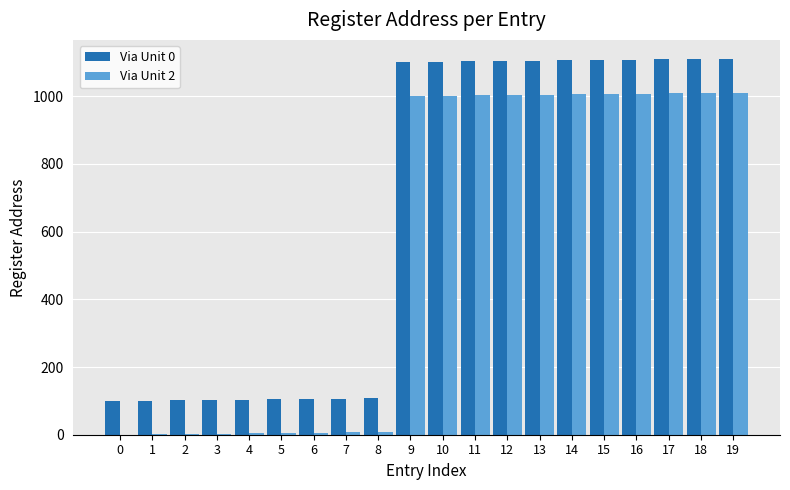

The value of Via Unit 2 at 12 is 1004. True or false?

True